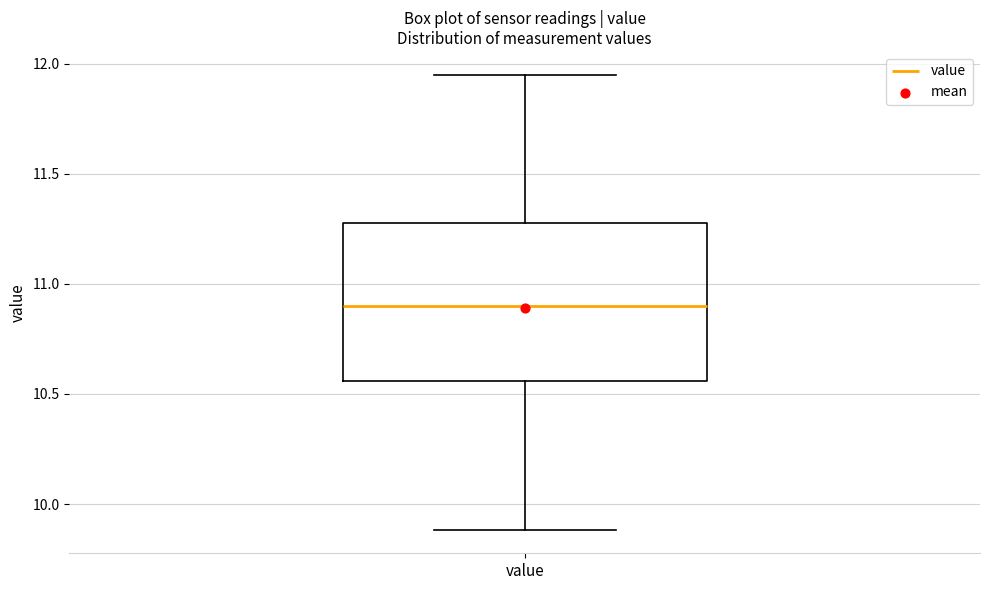

Where does the lower whisker of the box for value end on the y-axis? The values are not printed on the chart, so give them approximately, as read against the axis.

9.90